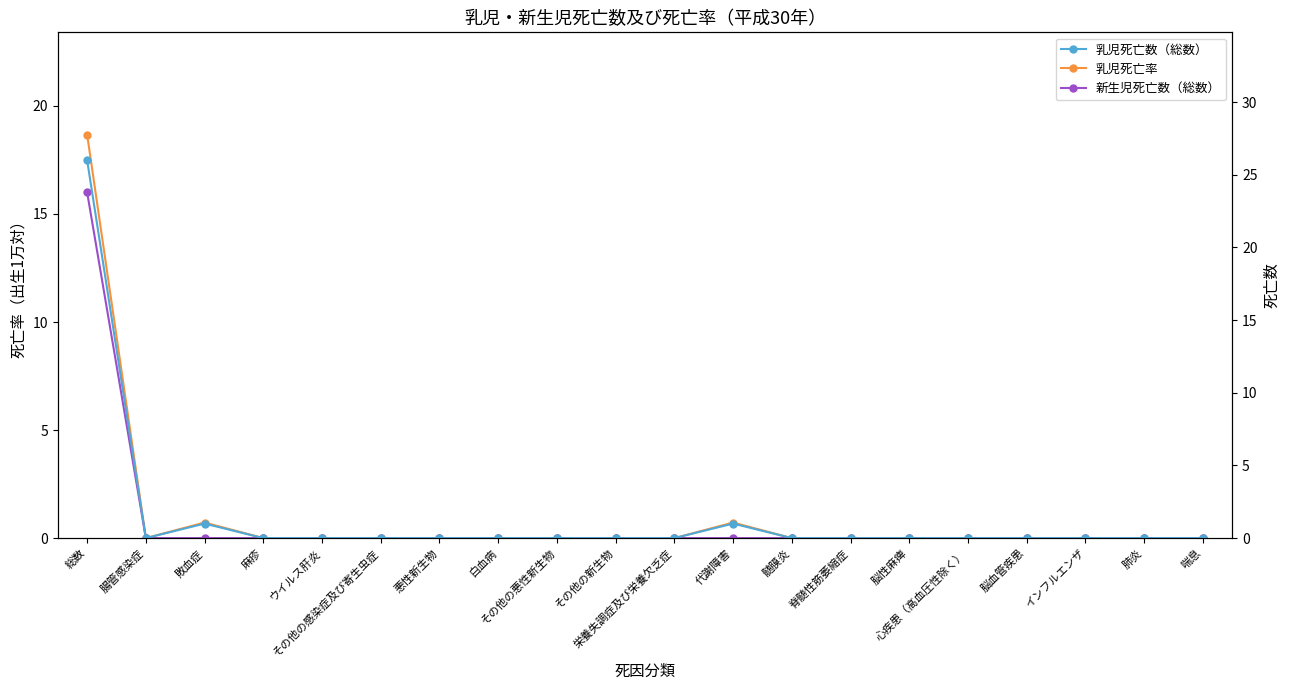

What is the highest value of the 乳児死亡数（総数） series?

26.0